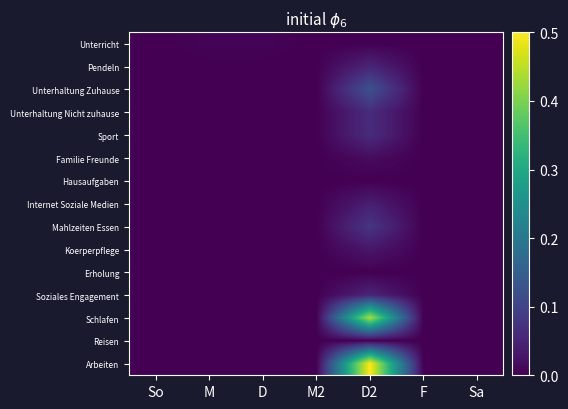

Reading right to left, transcribe all the data shown in this chart.

Unterricht: Sa=0.0	F=0.0	D2=0.0	M2=0.0	D=0.0	M=0.0	So=0.0
Pendeln: Sa=0.0	F=0.0	D2=0.1	M2=0.0	D=0.0	M=0.0	So=0.0
Unterhaltung Zuhause: Sa=0.0	F=0.0	D2=0.1	M2=0.0	D=0.0	M=0.0	So=0.0
Unterhaltung Nicht zuhause: Sa=0.0	F=0.0	D2=0.1	M2=0.0	D=0.0	M=0.0	So=0.0
Sport: Sa=0.0	F=0.0	D2=0.1	M2=0.0	D=0.0	M=0.0	So=0.0
Familie Freunde: Sa=0.0	F=0.0	D2=0.0	M2=0.0	D=0.0	M=0.0	So=0.0
Hausaufgaben: Sa=0.0	F=0.0	D2=0.0	M2=0.0	D=0.0	M=0.0	So=0.0
Internet Soziale Medien: Sa=0.0	F=0.0	D2=0.0	M2=0.0	D=0.0	M=0.0	So=0.0
Mahlzeiten Essen: Sa=0.0	F=0.0	D2=0.1	M2=0.0	D=0.0	M=0.0	So=0.0
Koerperpflege: Sa=0.0	F=0.0	D2=0.0	M2=0.0	D=0.0	M=0.0	So=0.0
Erholung: Sa=0.0	F=0.0	D2=0.0	M2=0.0	D=0.0	M=0.0	So=0.0
Soziales Engagement: Sa=0.0	F=0.0	D2=0.1	M2=0.0	D=0.0	M=0.0	So=0.0
Schlafen: Sa=0.0	F=0.0	D2=0.4	M2=0.0	D=0.0	M=0.0	So=0.0
Reisen: Sa=0.0	F=0.0	D2=0.0	M2=0.0	D=0.0	M=0.0	So=0.0
Arbeiten: Sa=0.0	F=0.0	D2=0.5	M2=0.0	D=0.0	M=0.0	So=0.0